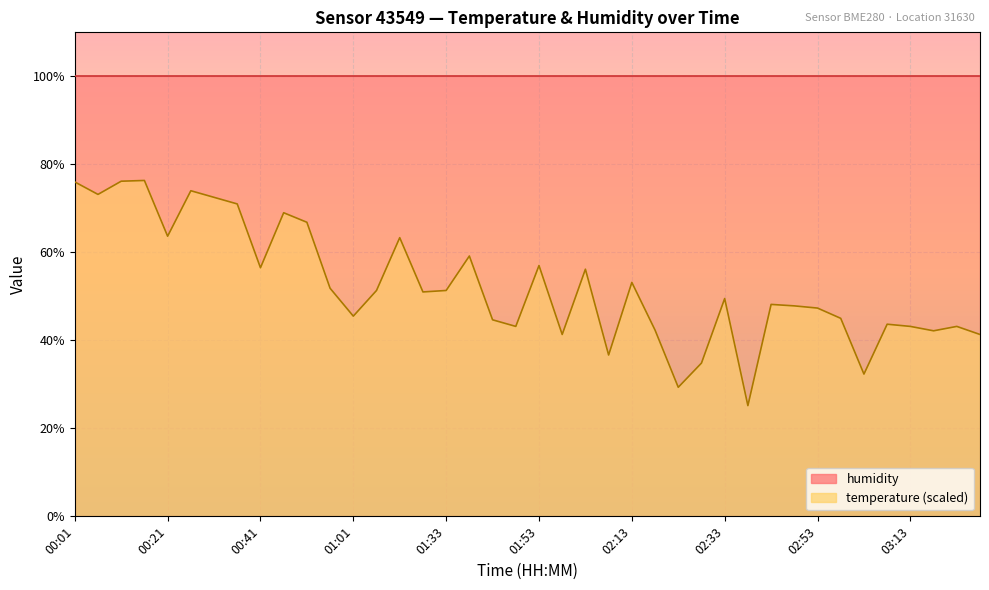

At which category does the data reach its first local peak?

00:16